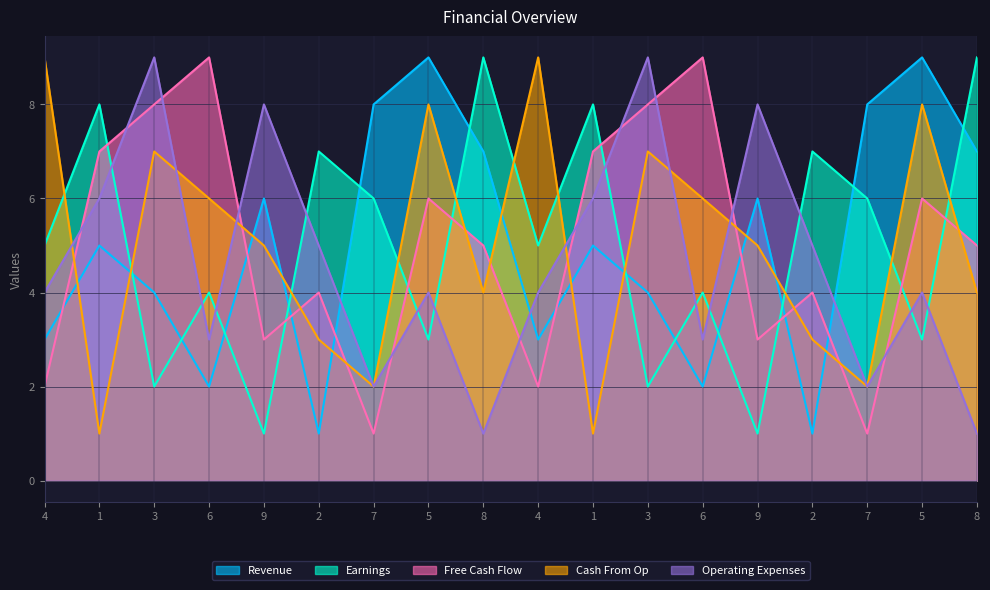

Which series changed the most between 3 and 8?

col_2